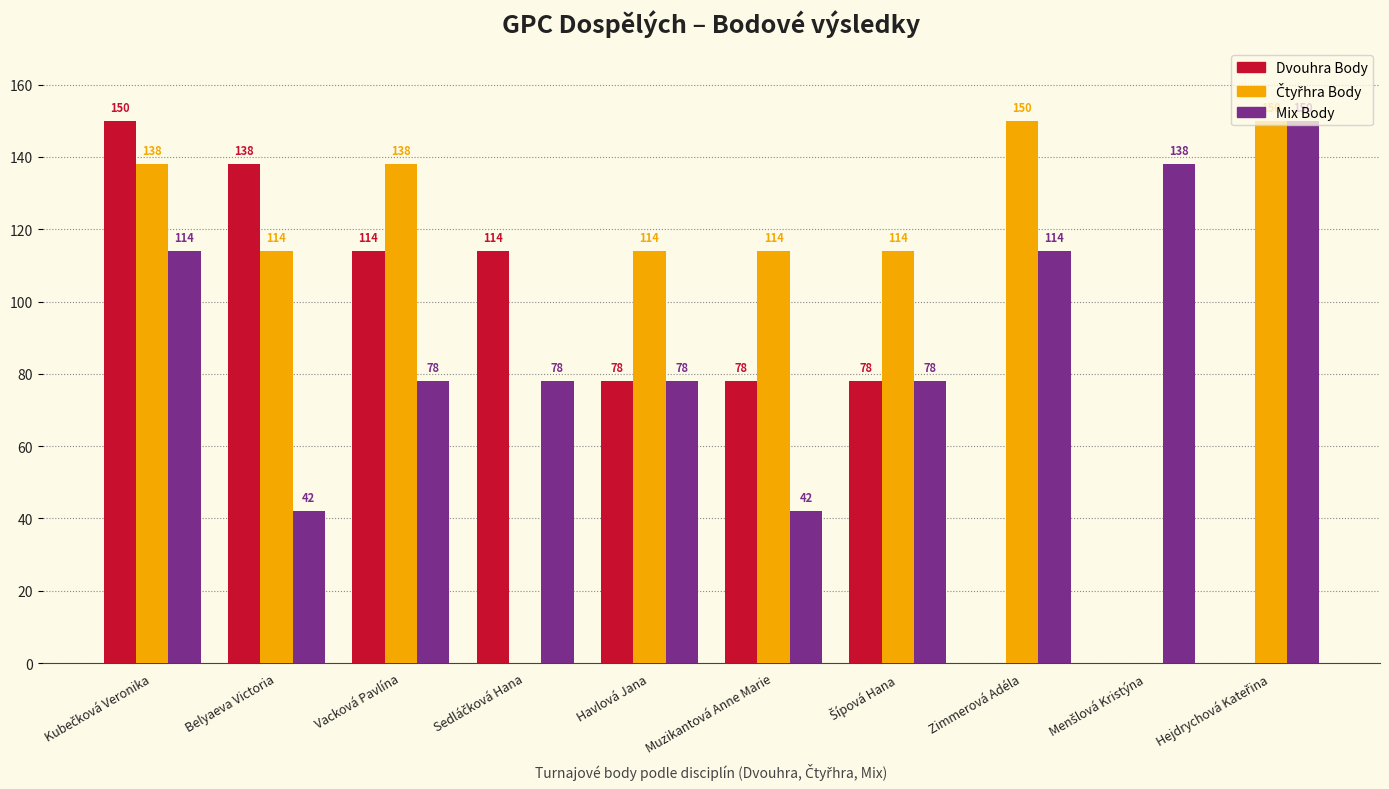

What is the total value across all series at Belyaeva Victoria?

294